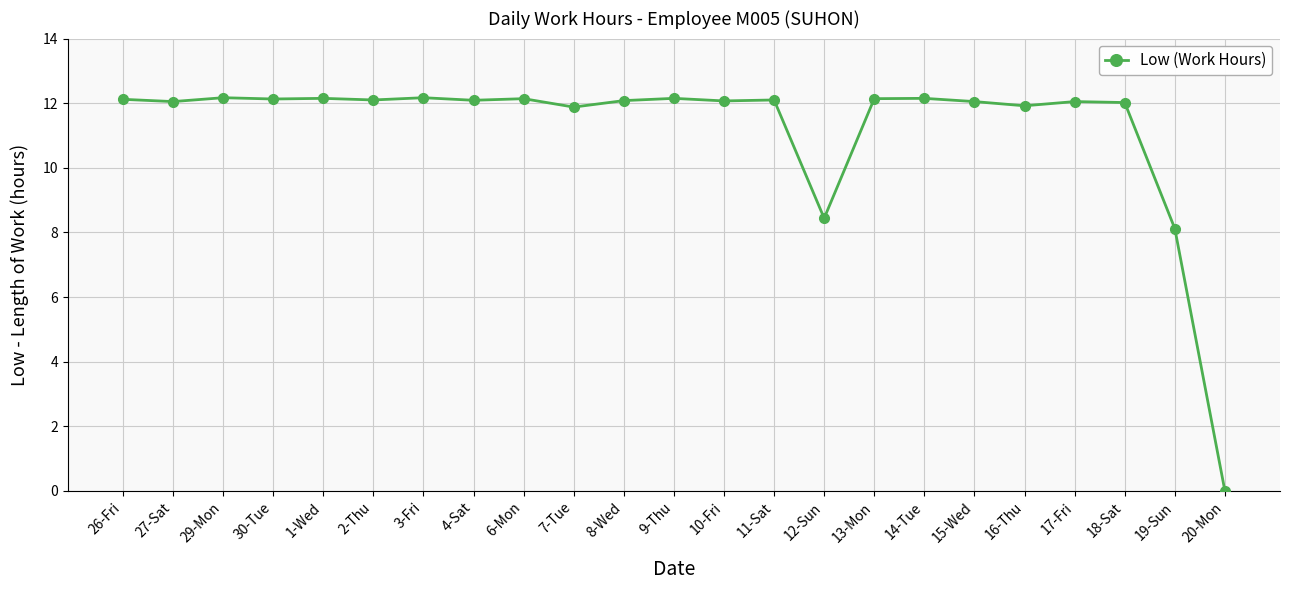

True or false: the data has more than 1 interior local peaks.

True